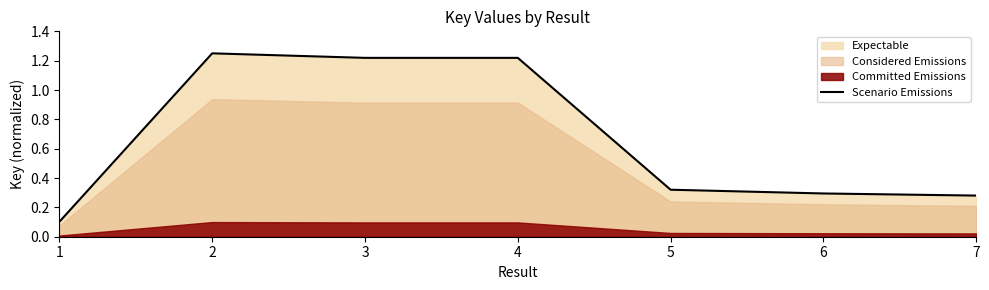

Is it true that the value at 4 is 1.2?

True